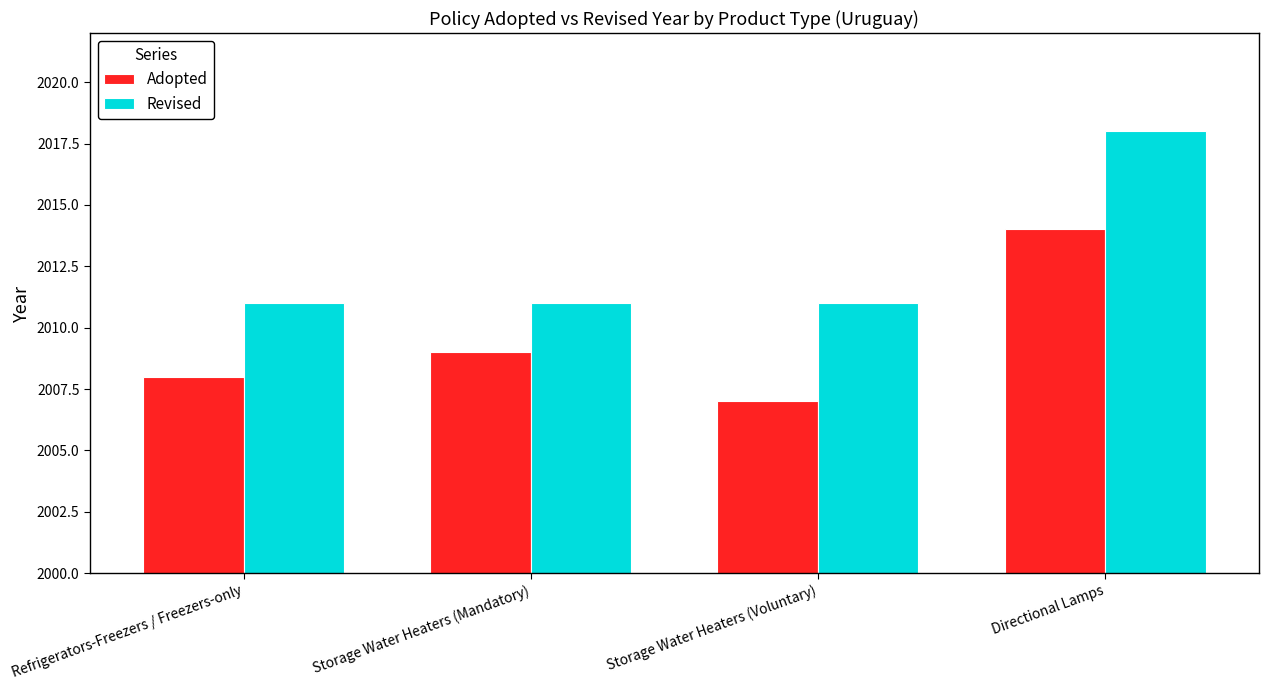

What is the smallest value displayed?

2007